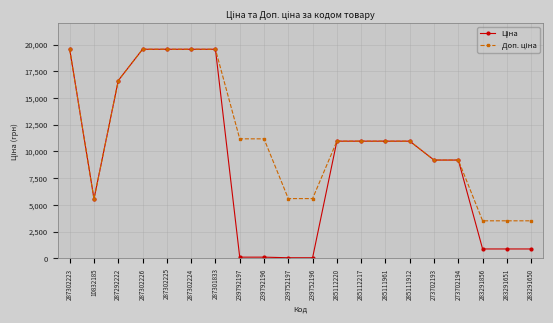

At how many categories does at least one series exceed 12064?

6